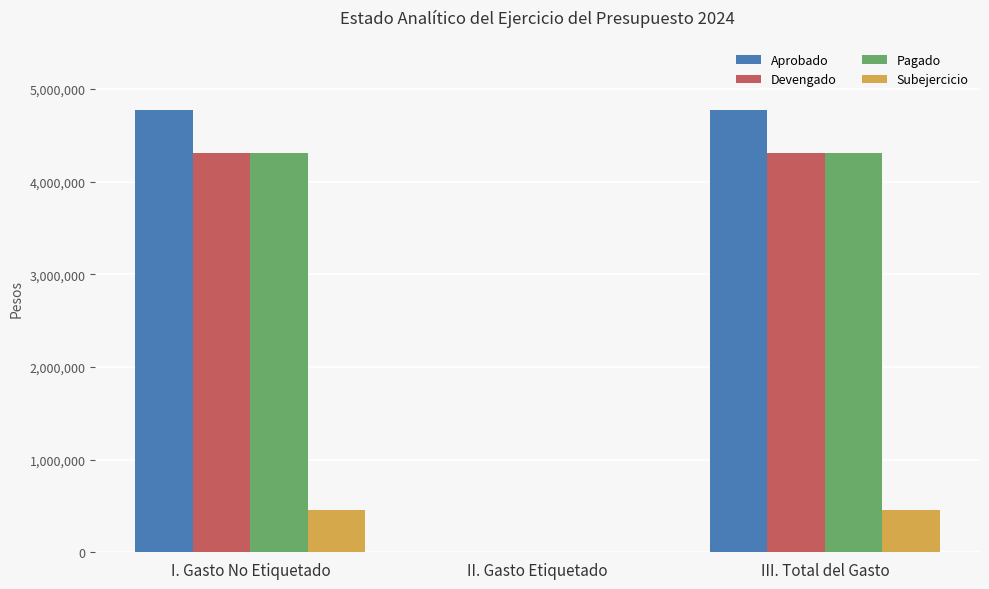

What is the maximum value shown in the chart?

4770146.2